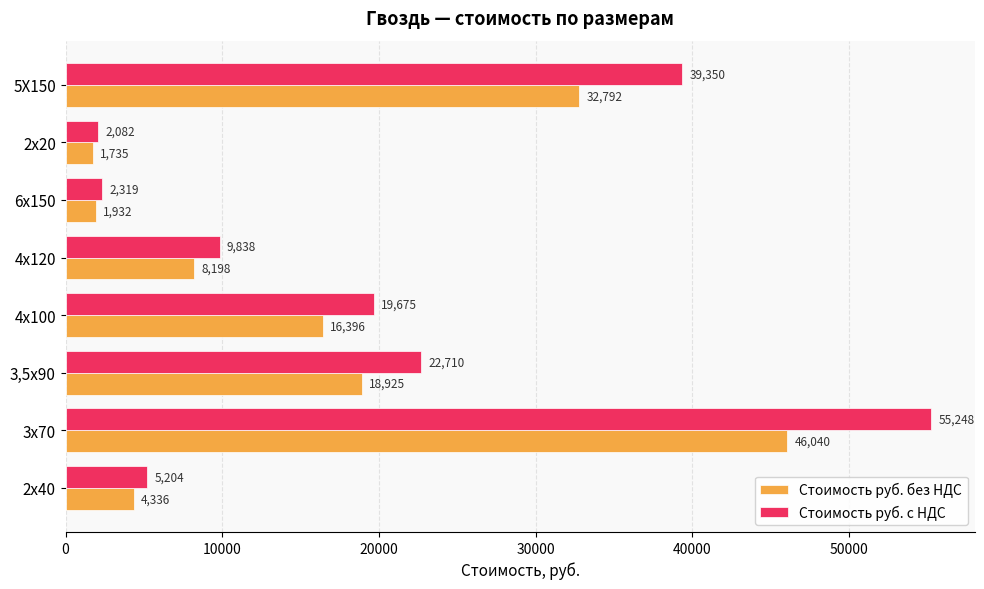

Which series changed the most between 3,5х90 and 6х150?

Стоимость руб. с НДС